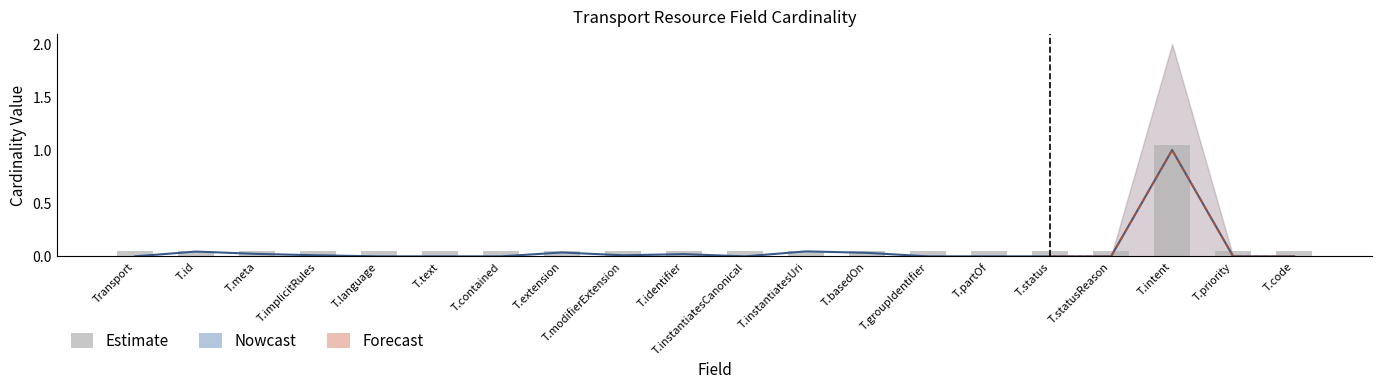

Reading right to left, list all the values displayed in this chart.

0.1	0.1	1.1	0.1	0.1	0.1	0.1	0.1	0.1	0.1	0.1	0.1	0.1	0.1	0.1	0.1	0.1	0.1	0.1	0.1